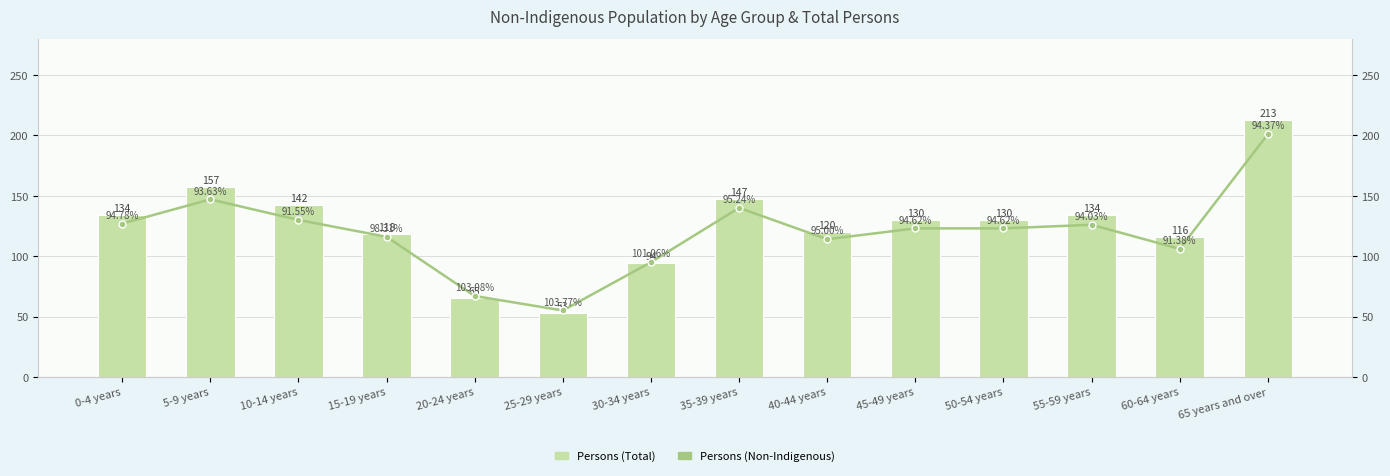

Between 50-54 years and 65 years and over, which series saw the biggest shift?

Persons (Total)